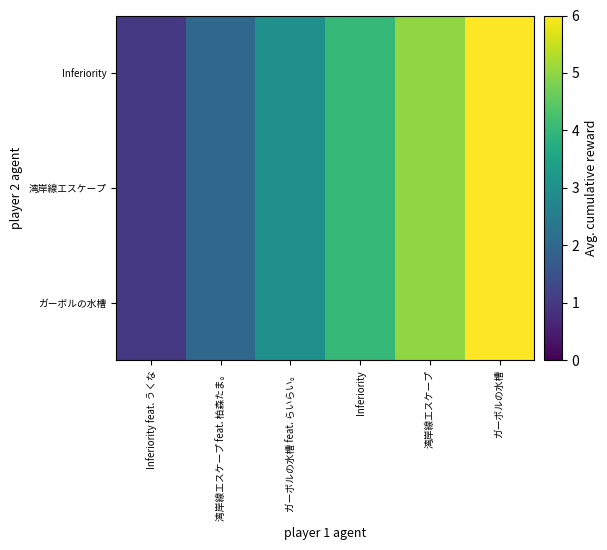

Which label corresponds to the largest value in the chart?

ガーボルの水槽